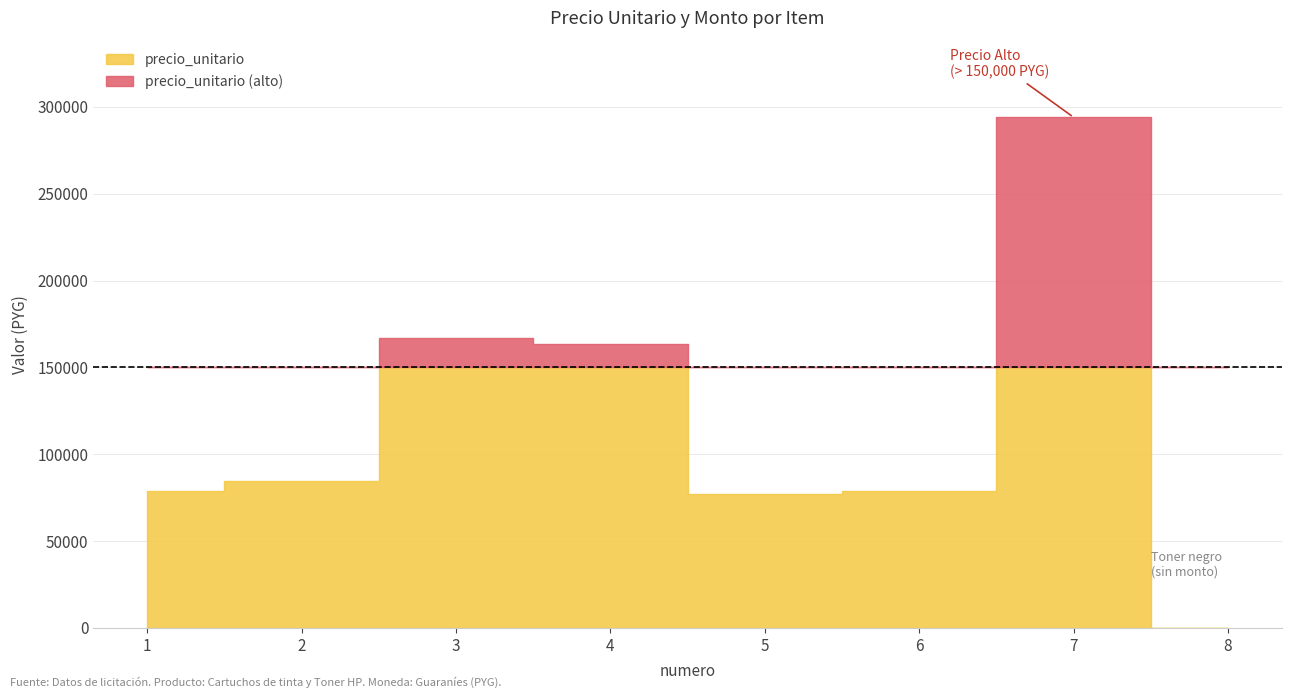

How many values in precio_unitario are above zero?

7